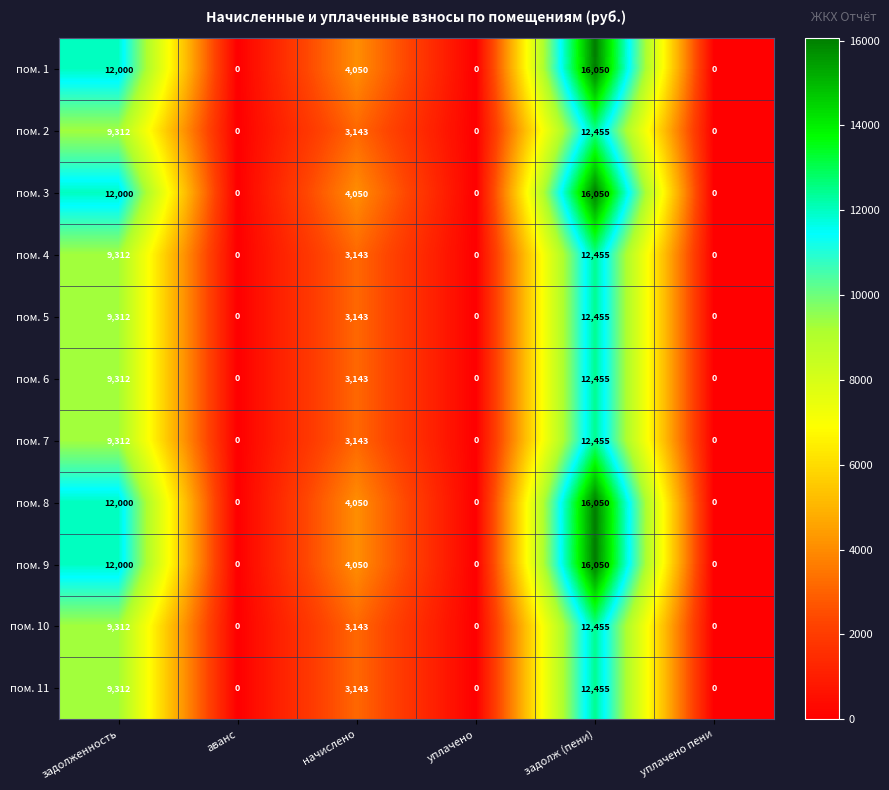

True or false: пом. 9 has a value of 3671 at задолж (пени).

False